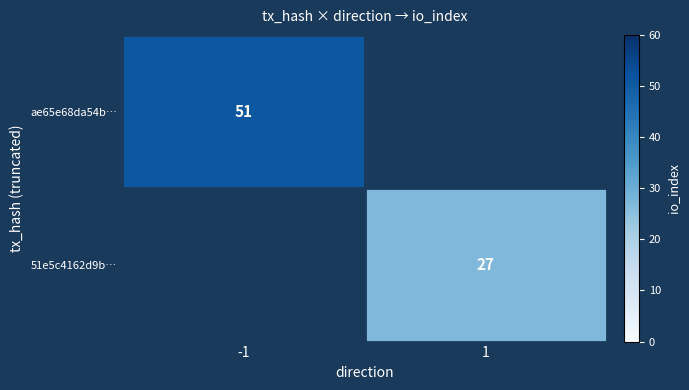

Is it true that 51e5c4162d9b… equals 36 at 1?

False